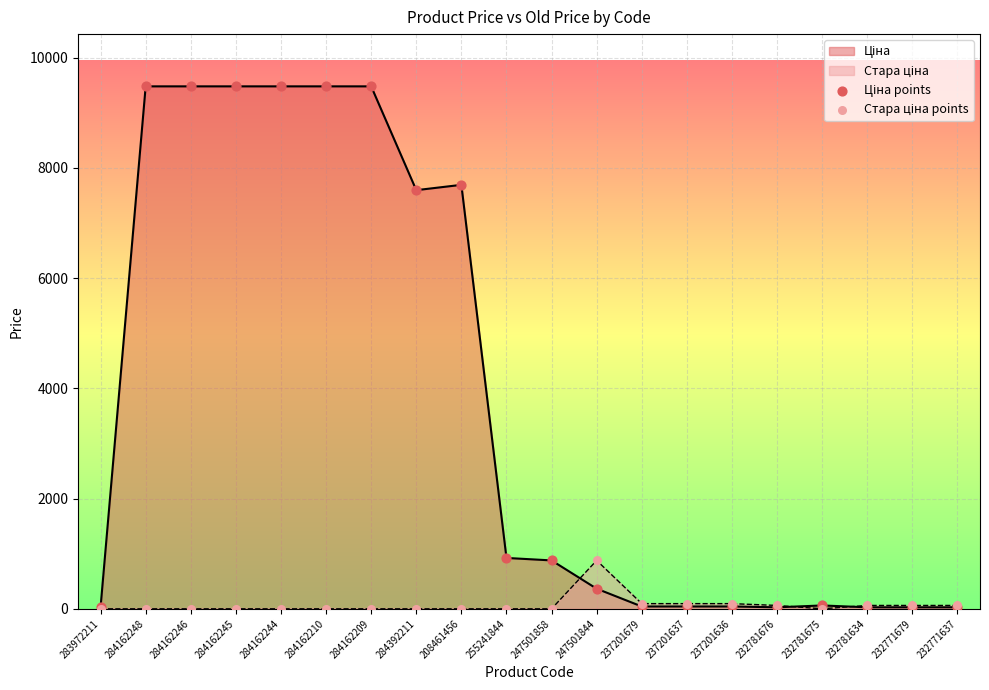

What is the spread (max minus min) of values at 284162244?

9480.1